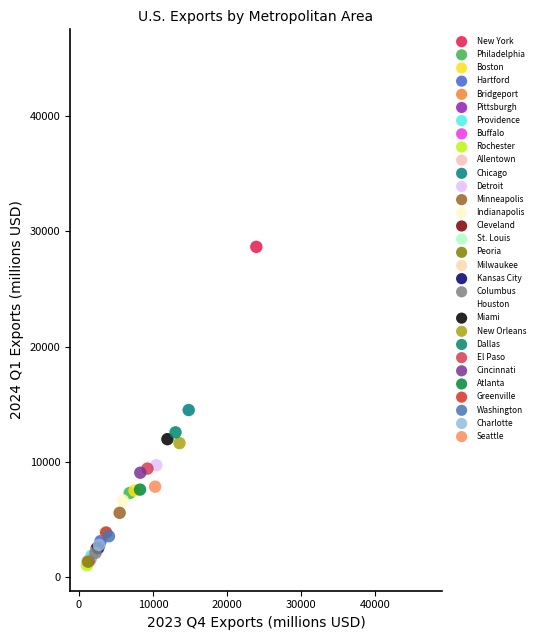

Which series contains the highest Y value?

Houston